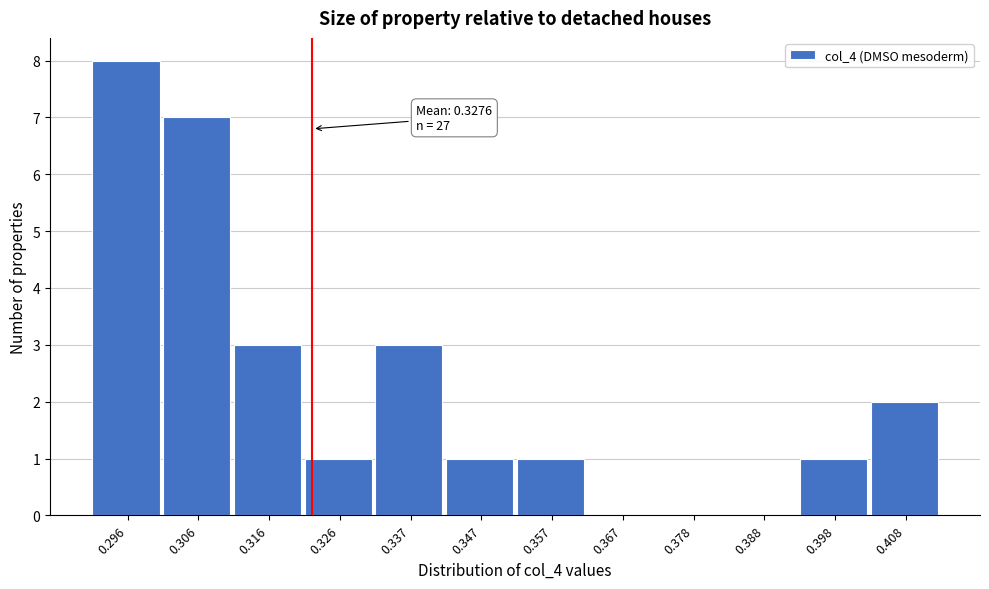

Reading left to right, what are all the values shown in this chart?

0.296=8	0.306=7	0.316=3	0.326=1	0.337=3	0.347=1	0.357=1	0.367=0	0.378=0	0.388=0	0.398=1	0.408=2